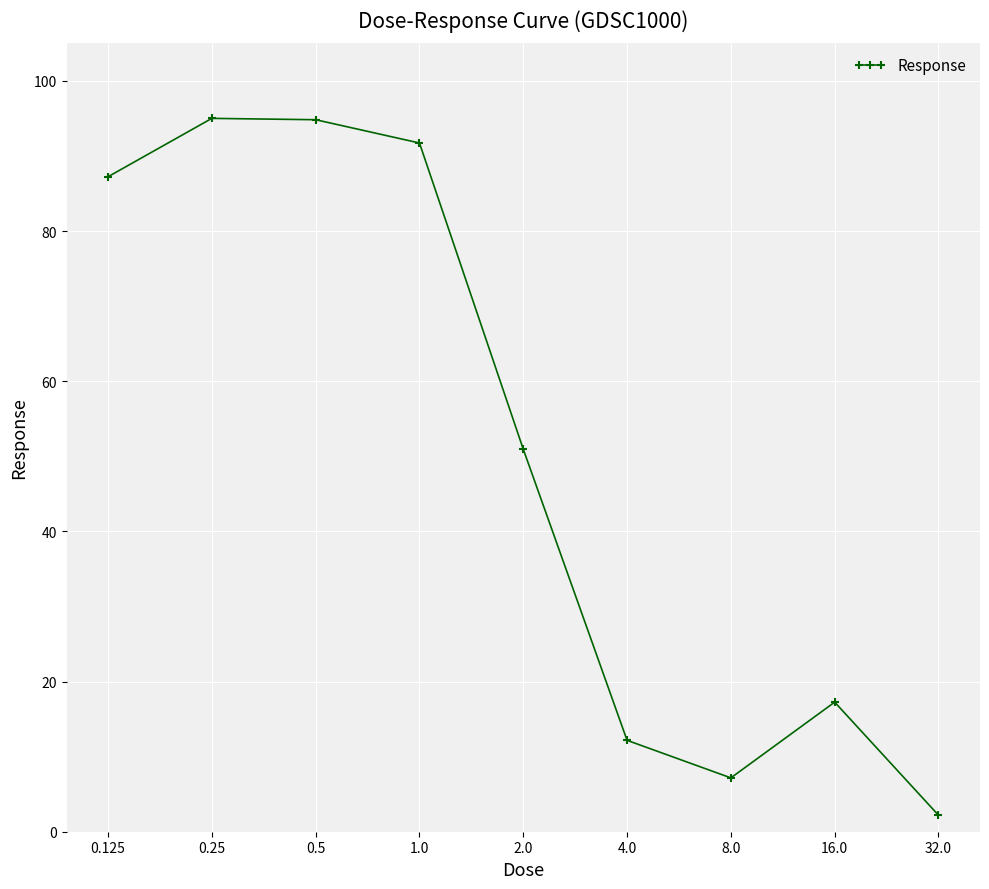

What is the average value?

50.9